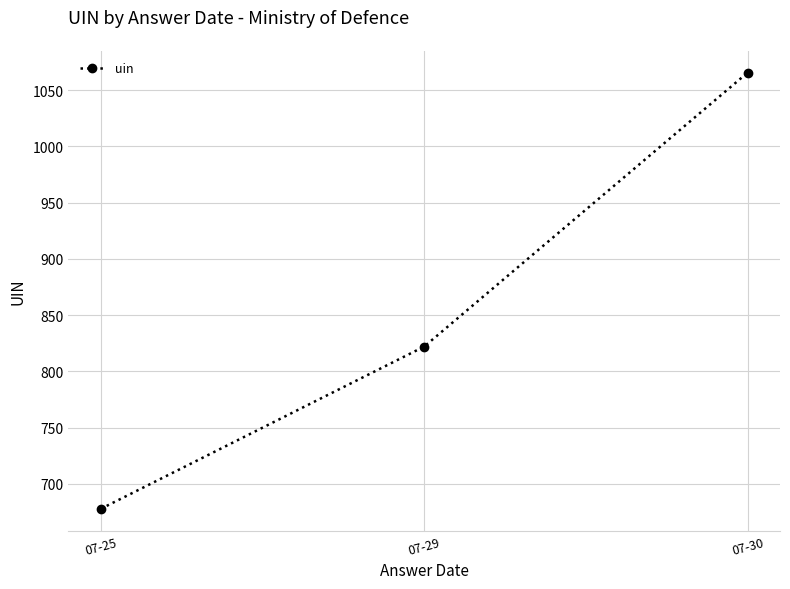

Between 07-25 and 07-30, which is larger?

07-30